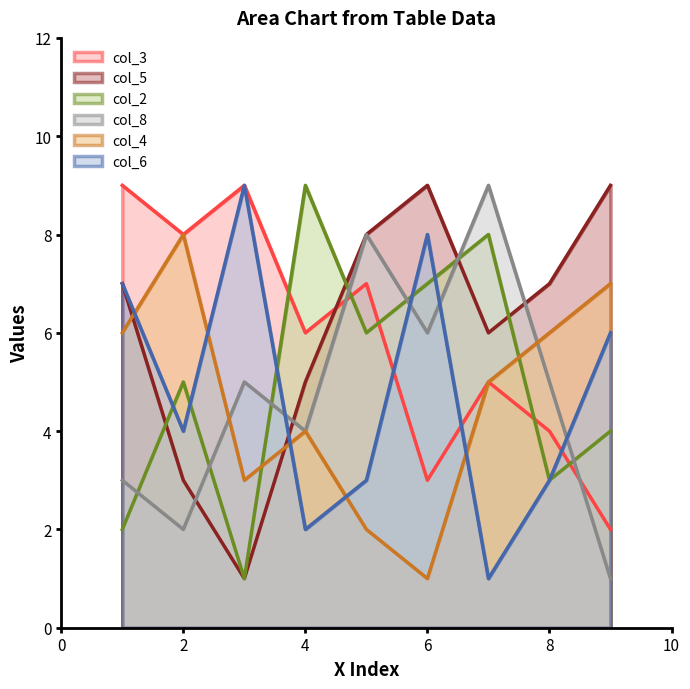

What is the difference between the maximum and second lowest values in the col_8 series?

7